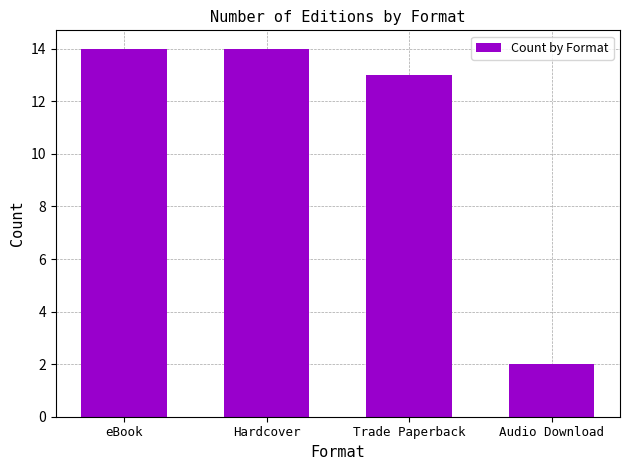

What is the difference between the values at Hardcover and Trade Paperback?

1